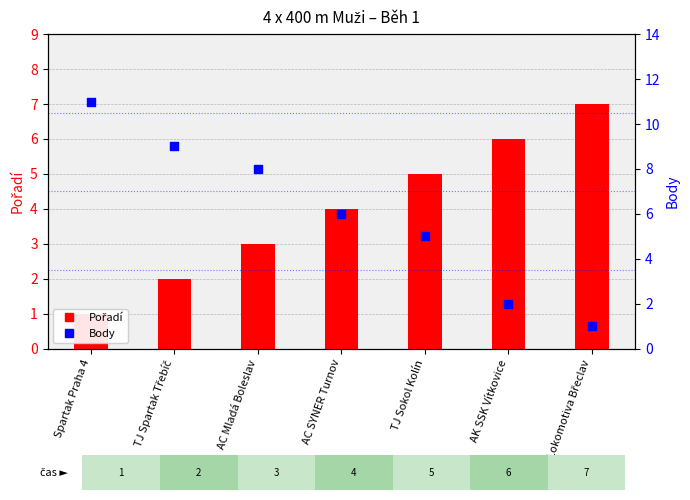

Which series has the largest Y range (max minus min)?

Body